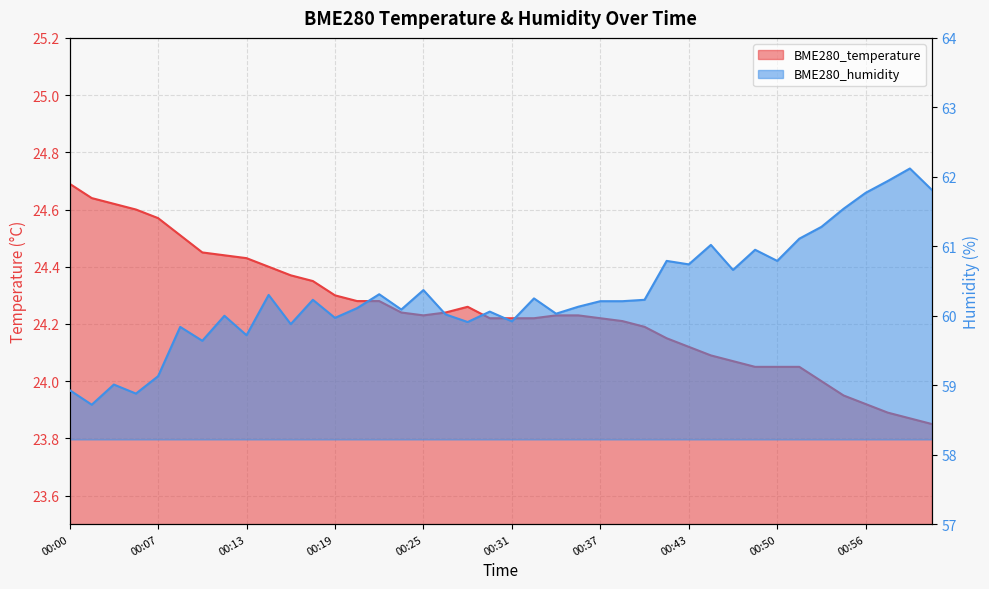

Is it true that BME280_humidity equals 60.1 at 00:36?

True